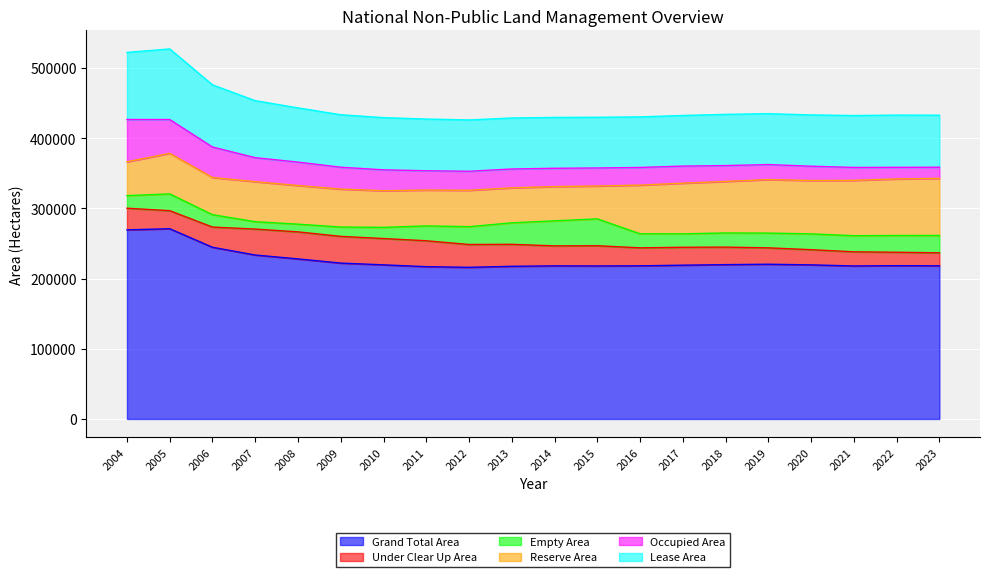

How many interior local valleys does the Empty Area series have?

2